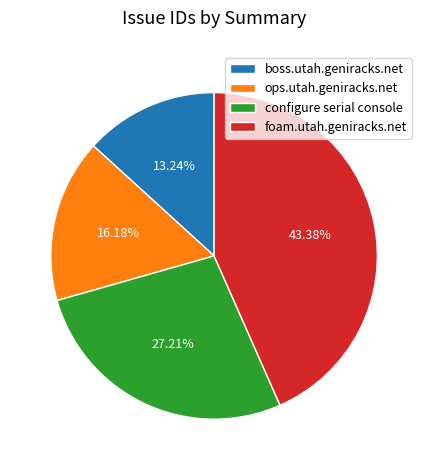

To the nearest percent, what is the difference between the largest and smallest slice percentages?

30%